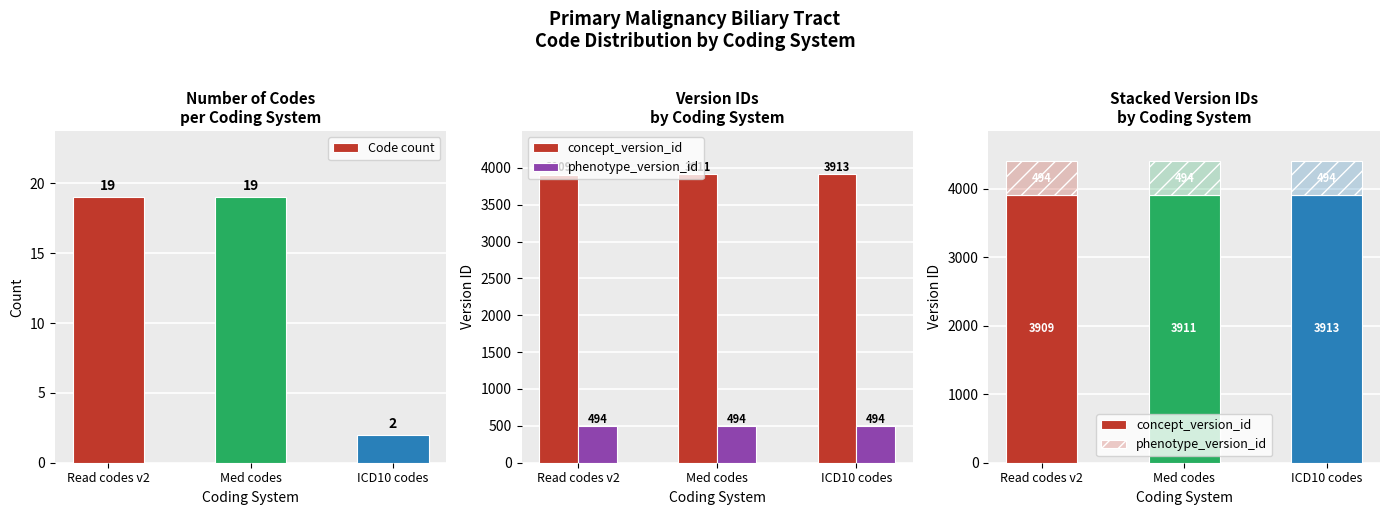

At how many categories does at least one series exceed 3160?

3